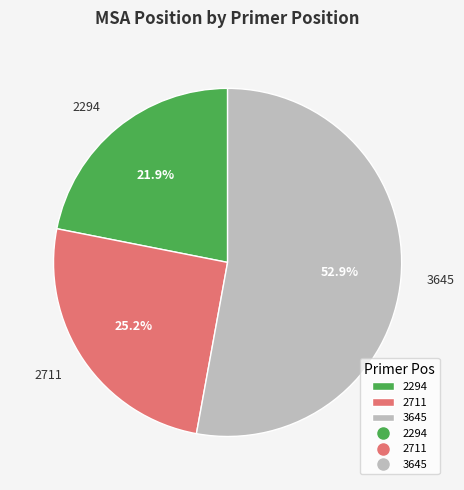

Rank the categories by value from lowest to highest.

2294, 2711, 3645